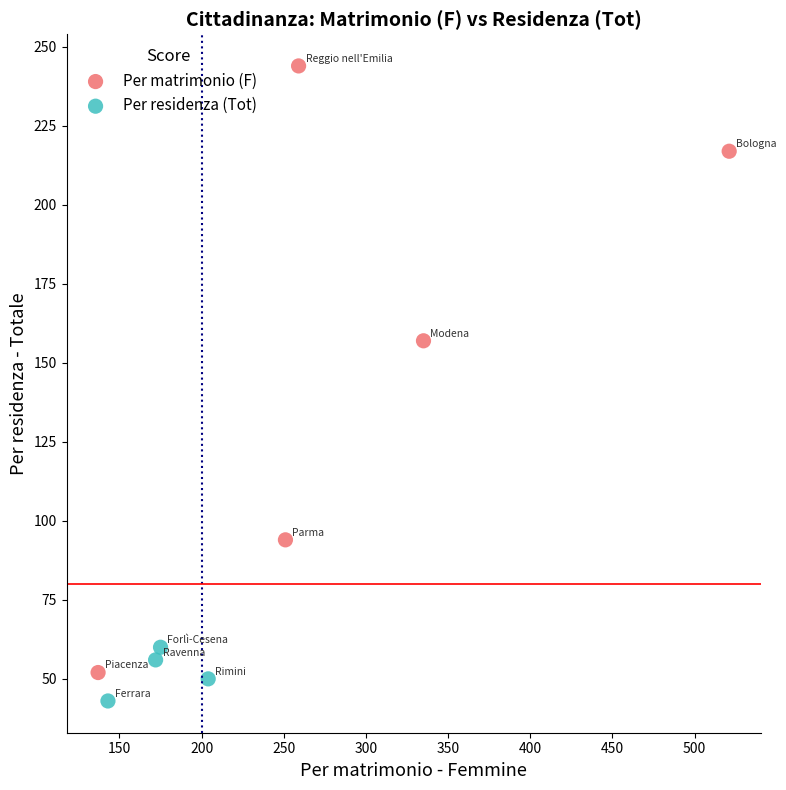

Which series reaches the maximum Y coordinate?

Per matrimonio (F)